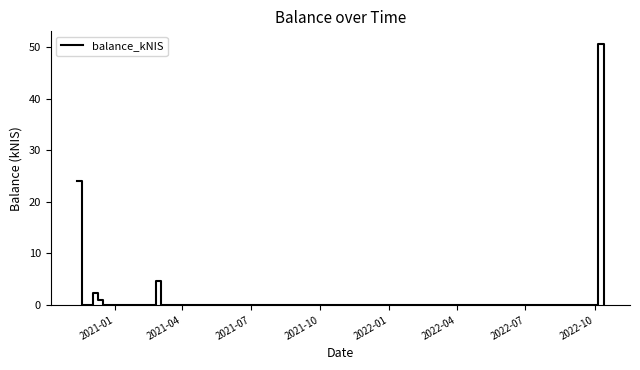

What is the difference between the maximum and minimum values?

50.5